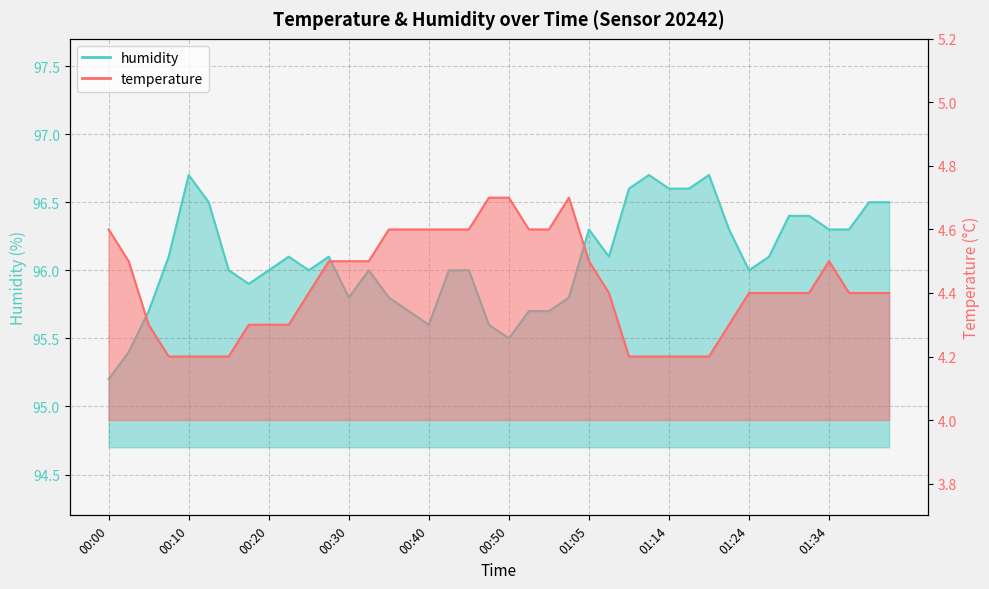

What is the difference between the humidity values at 01:05 and 00:22?

0.2